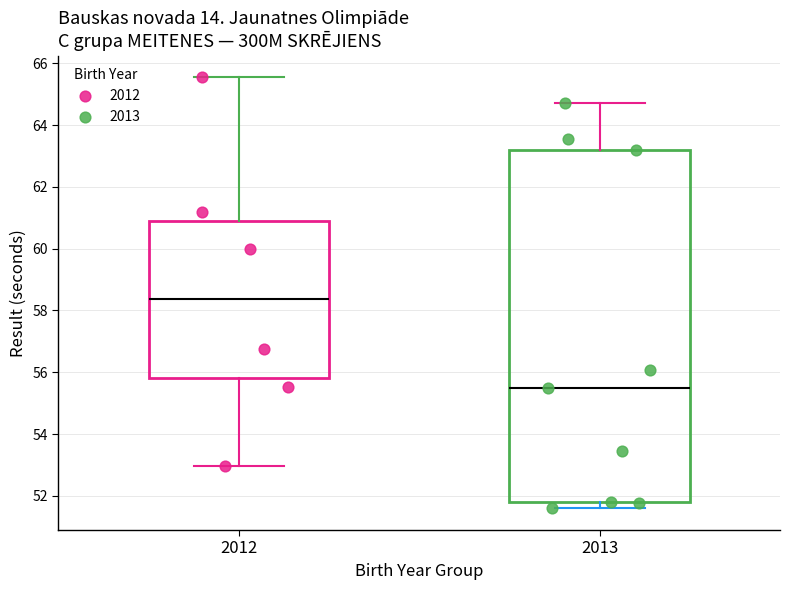

Where does the upper whisker of the box at x = 2013 end on the y-axis? The values are not printed on the chart, so give them approximately, as read against the axis.

64.8